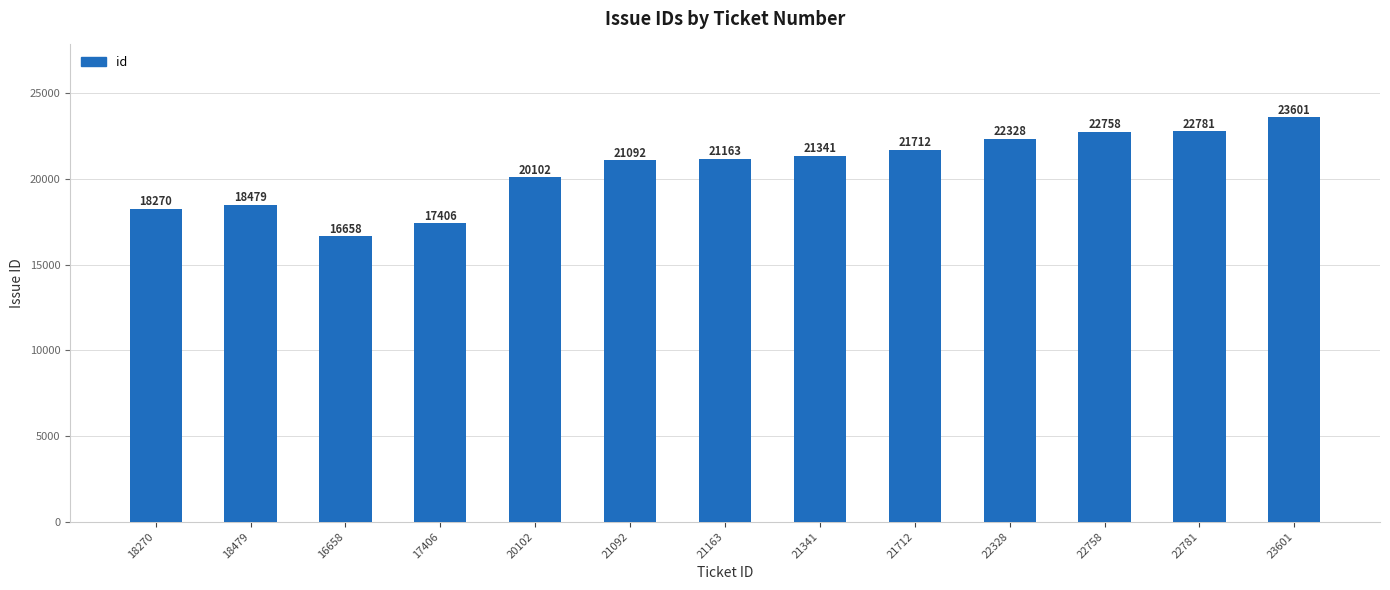

At which category does the chart reach its peak across all series?

23601